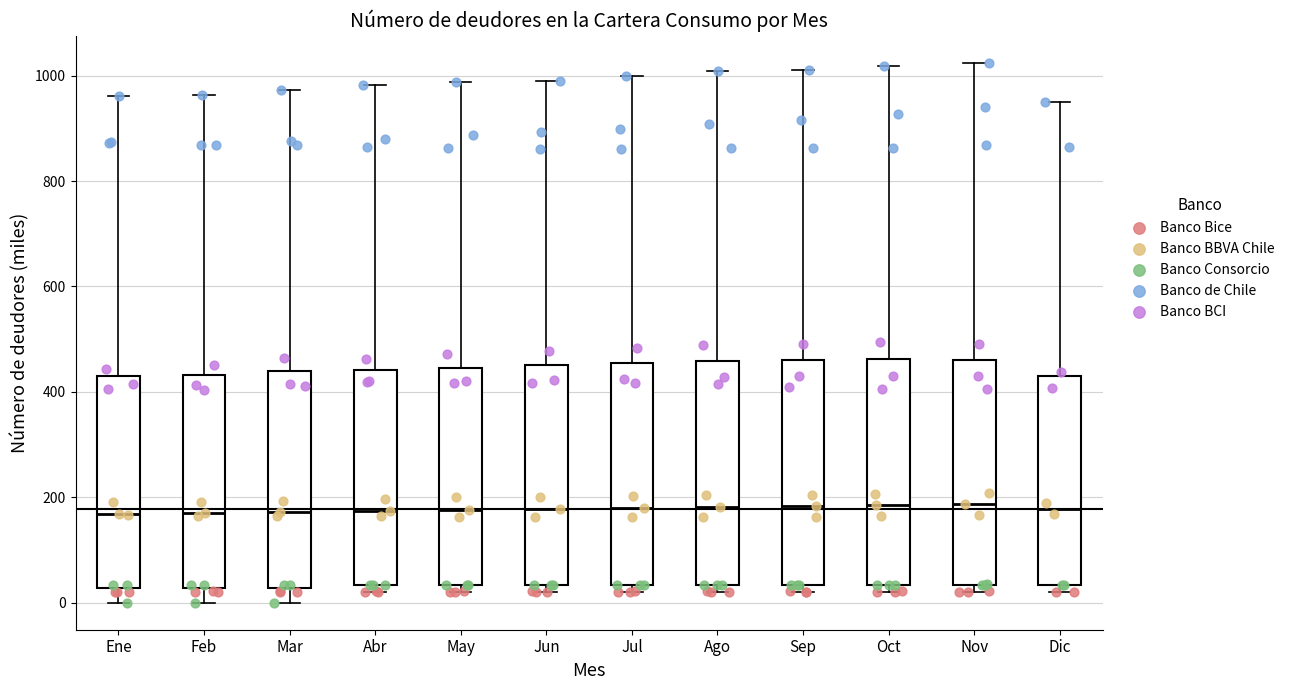

Reading left to right, read every box against the y-axis: the position of its median line, the range the box covers, and the ends of its whiskers. The values are not printed on the chart, so give them approximately, as read against the axis.

Ene: median 160, box 20 to 420, whiskers 0 to 960
Feb: median 180, box 20 to 440, whiskers 0 to 960
Mar: median 180, box 20 to 440, whiskers 0 to 980
Abr: median 180, box 40 to 440, whiskers 20 to 980
May: median 180, box 40 to 440, whiskers 20 to 980
Jun: median 180, box 40 to 460, whiskers 20 to 1000
Jul: median 180, box 40 to 460, whiskers 20 to 1000
Ago: median 180, box 40 to 460, whiskers 20 to 1000
Sep: median 180, box 40 to 460, whiskers 20 to 1020
Oct: median 180, box 40 to 460, whiskers 20 to 1020
Nov: median 180, box 40 to 460, whiskers 20 to 1020
Dic: median 180, box 40 to 440, whiskers 20 to 940